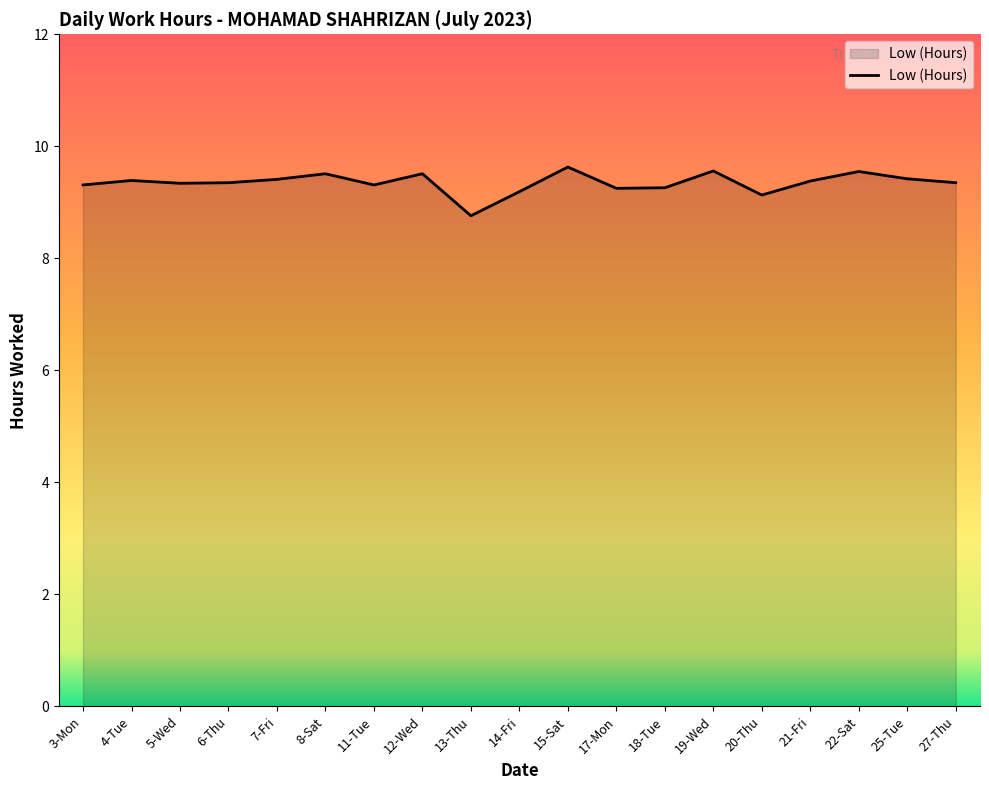

What is the sum of all values?

177.6